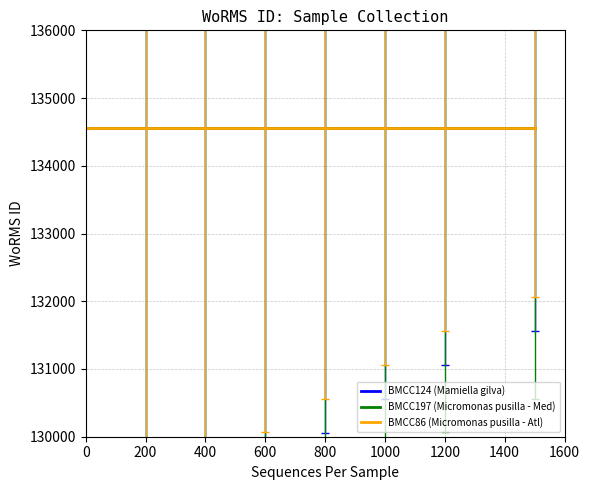

Does the chart display data point markers on the line(s)?

No